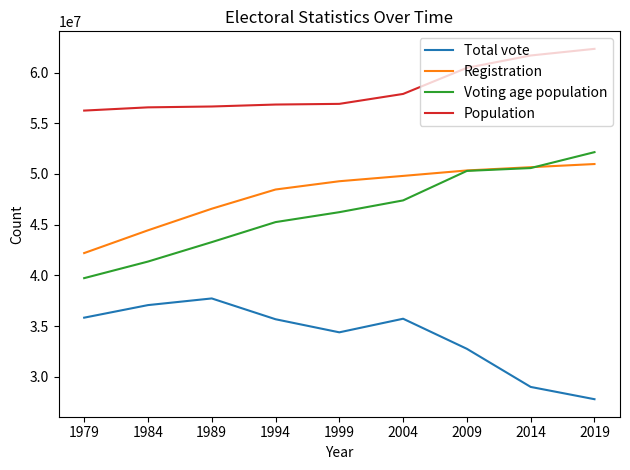

Which label corresponds to the smallest value in the chart?

2019